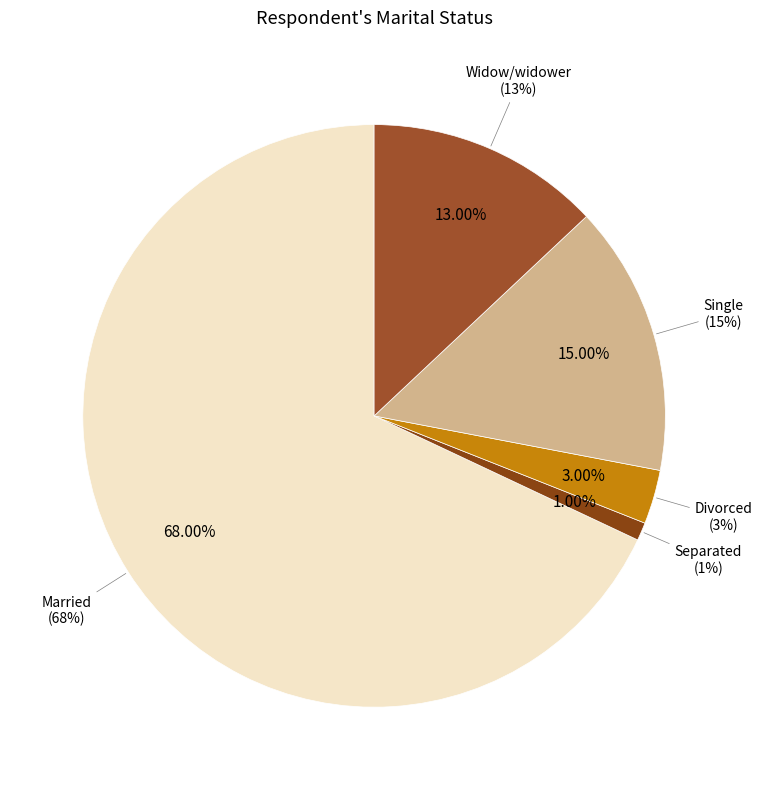

What is the largest slice in the pie chart?

Married